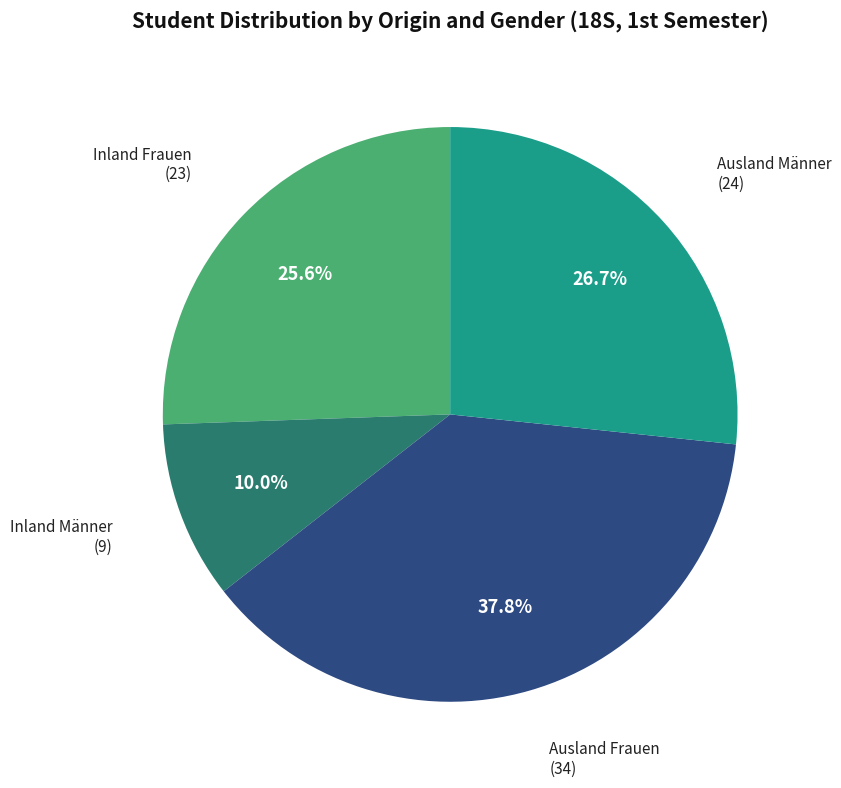

Does any single category account for the majority?

No